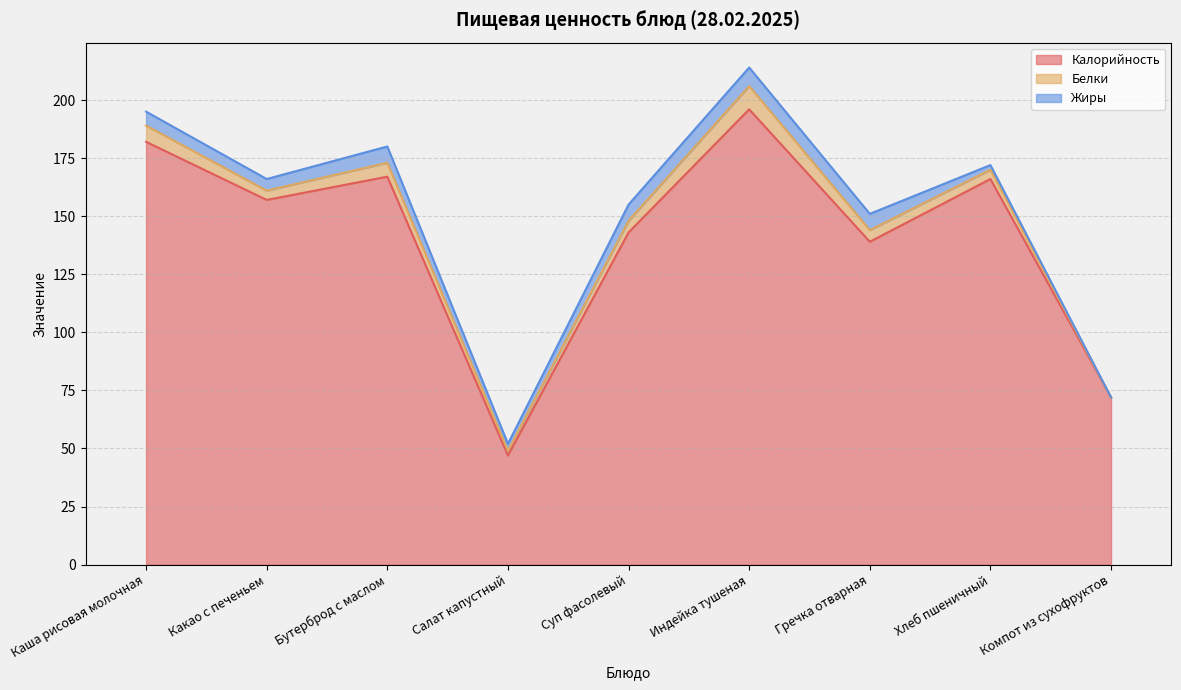

True or false: Белки has more than 1 points higher than both neighbors.

True